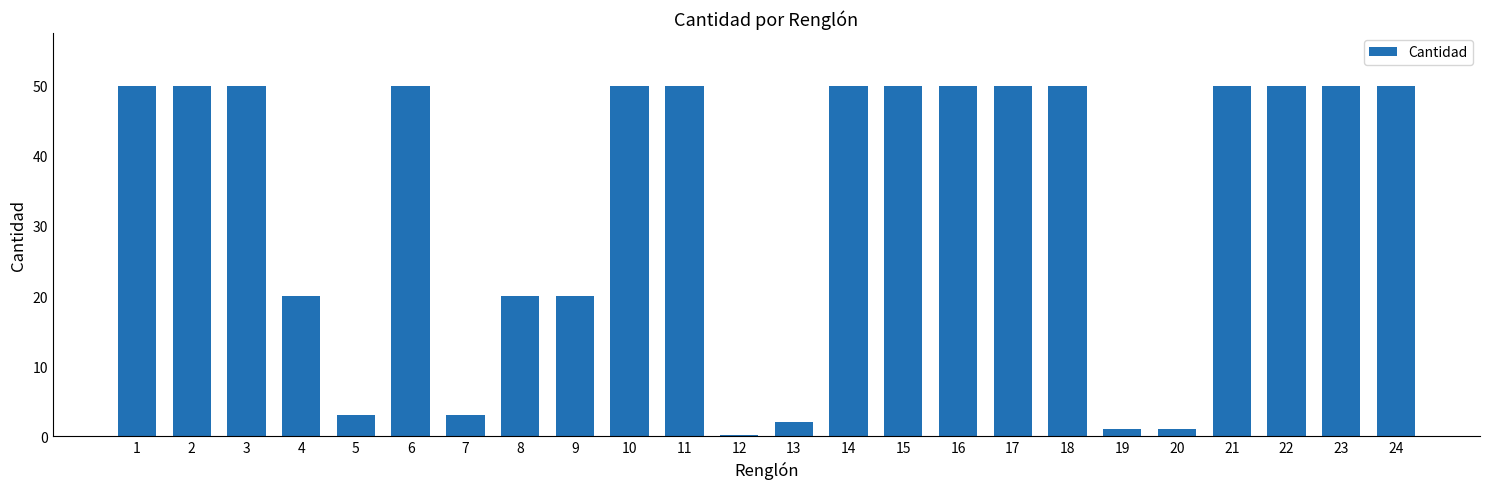

What is the sum of the values at 18 and 3?

100.0